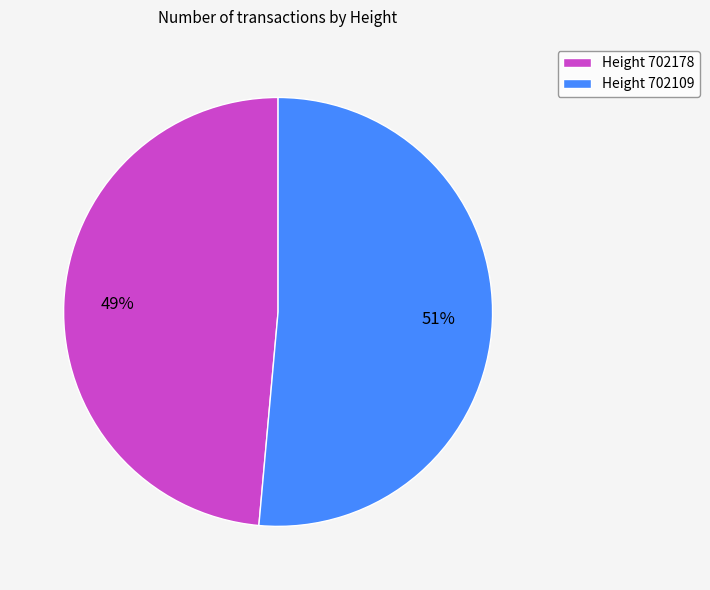

Is the sum of Height 702178 and Height 702109 greater than half?

Yes